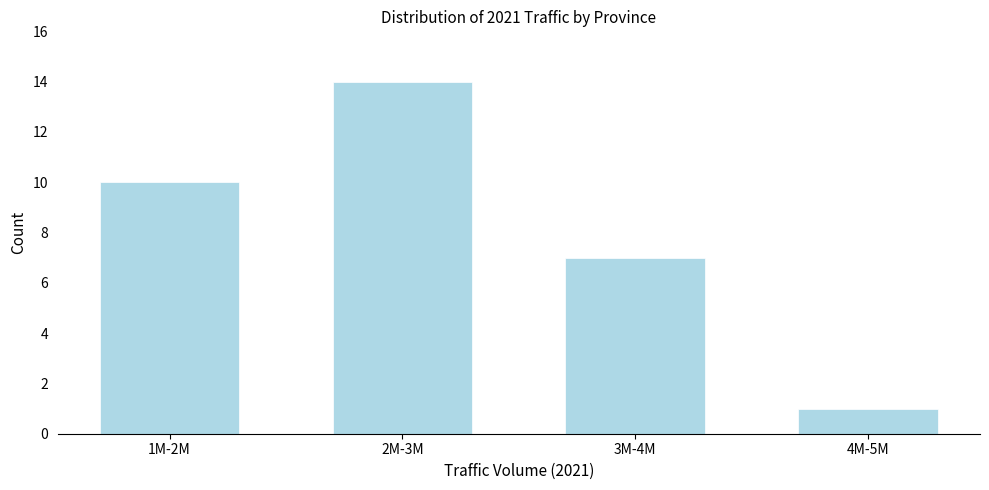

Reading right to left, extract all data points from this chart.

4M-5M=1	3M-4M=7	2M-3M=14	1M-2M=10